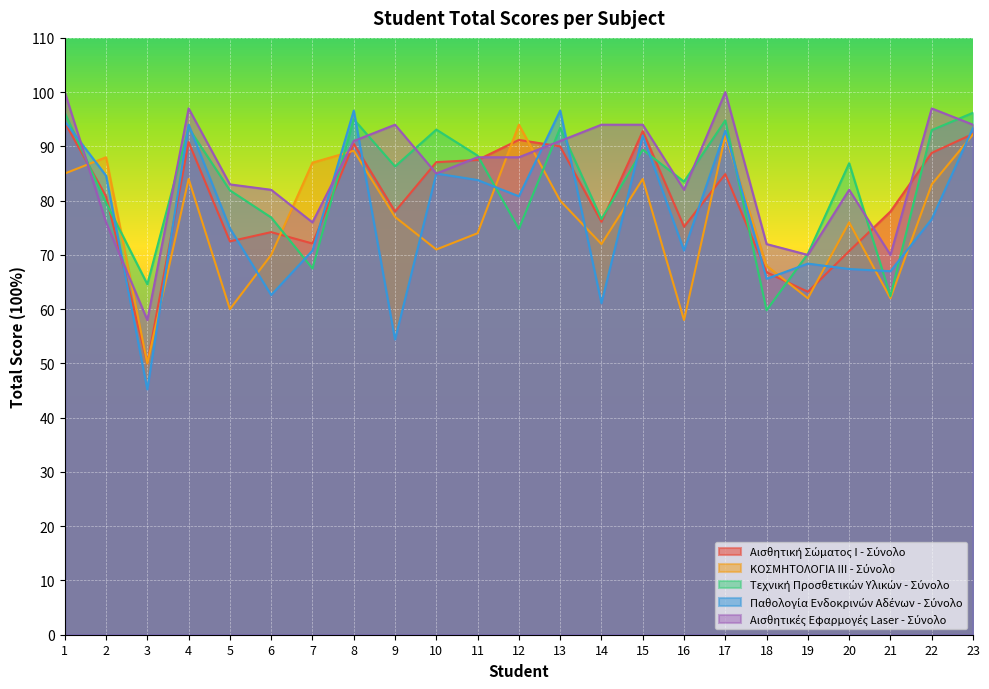

What is the difference between the maximum and minimum values in the ΚΟΣΜΗΤΟΛΟΓΙΑ ΙΙΙ - Σύνολο series?

44.0